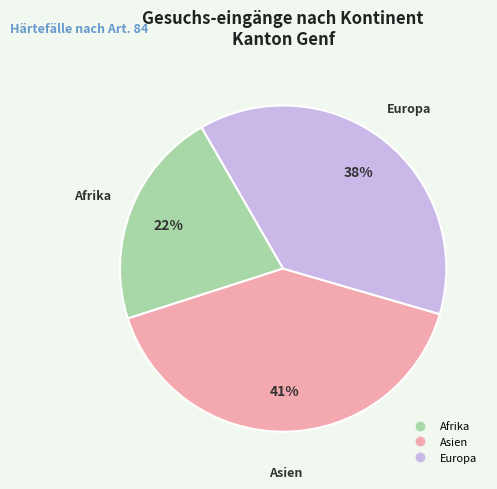

To the nearest percent, what is the average slice percentage?

33%